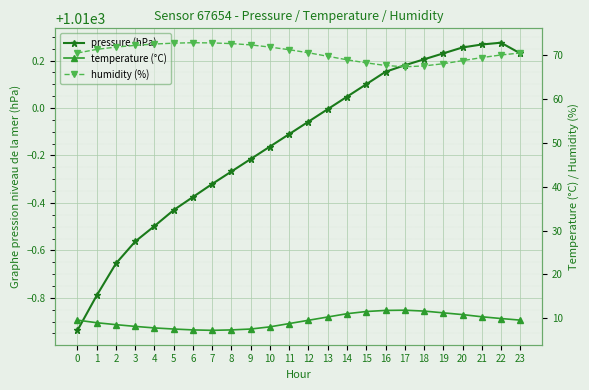

Where is the first local minimum for humidity (%)?

17